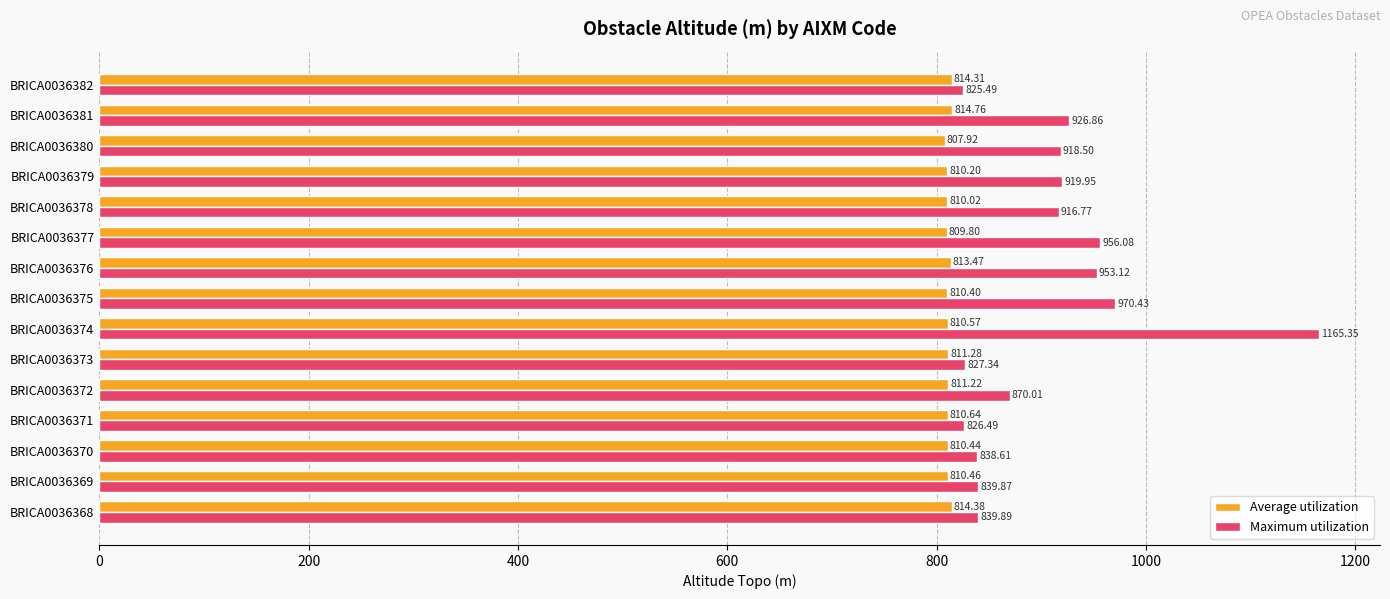

What is the sum of all Maximum utilization values?

13594.8